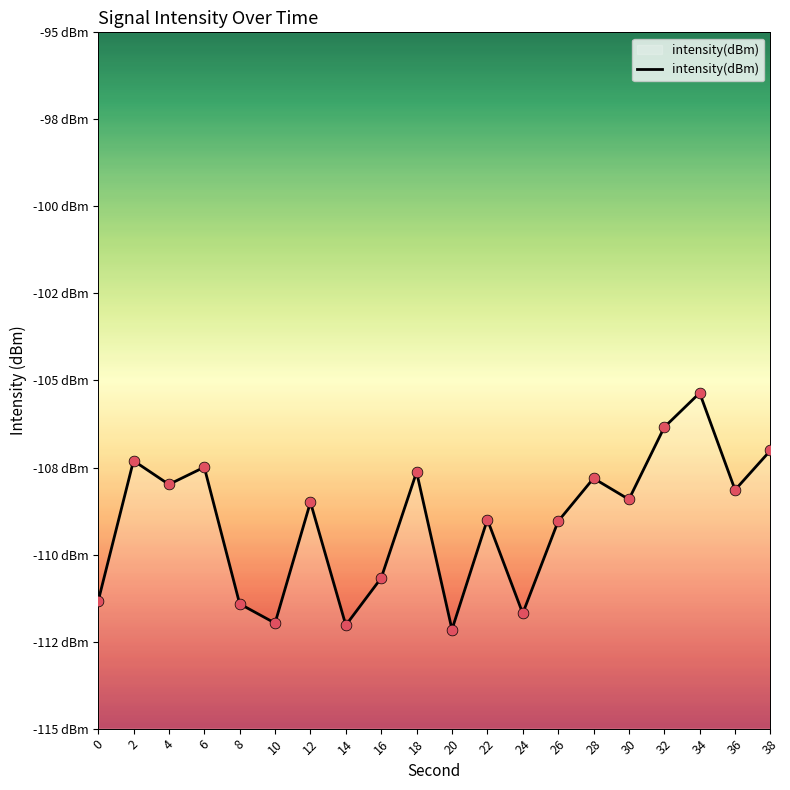

Between 32 and 22, which is larger?

32